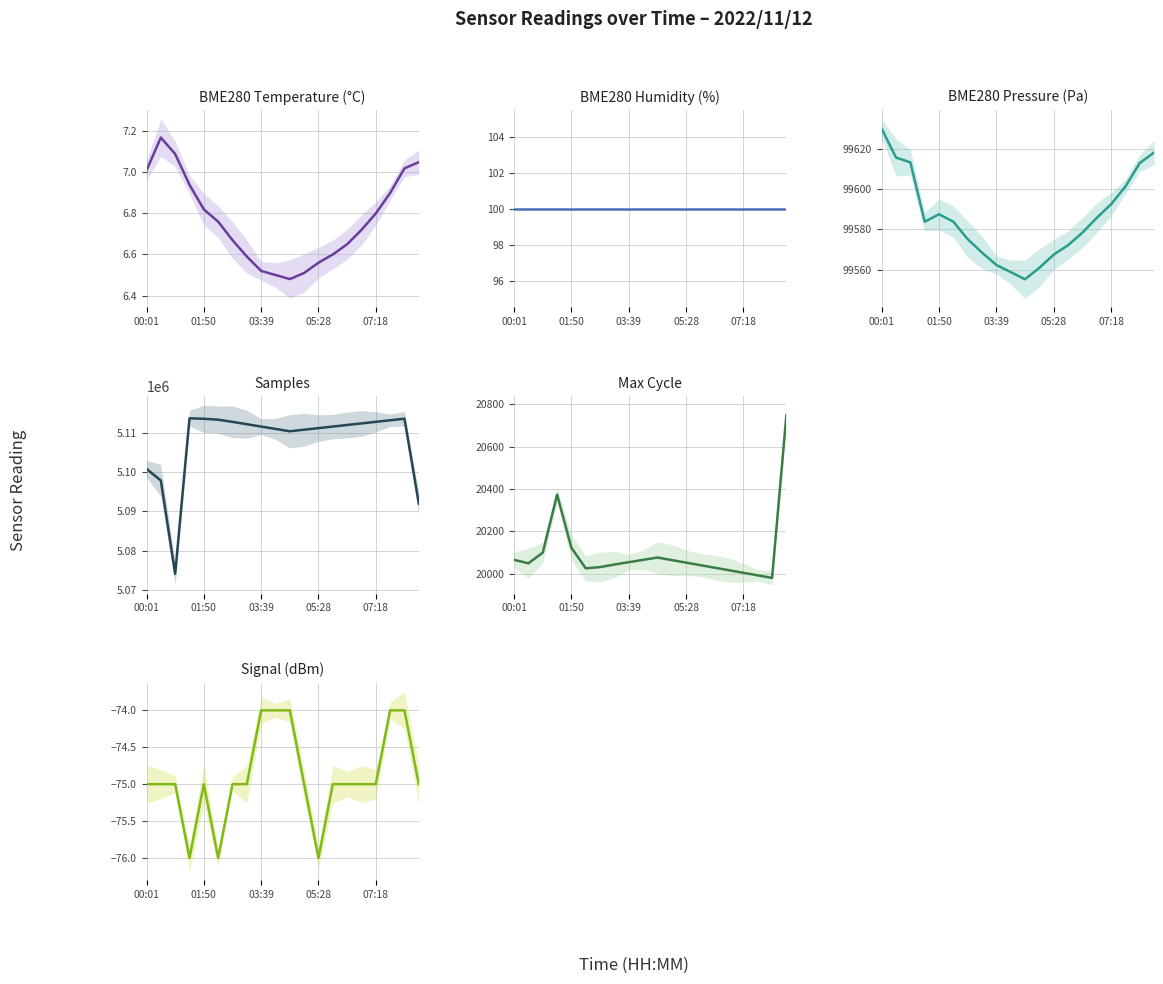

How many lines are shown in the chart?

6